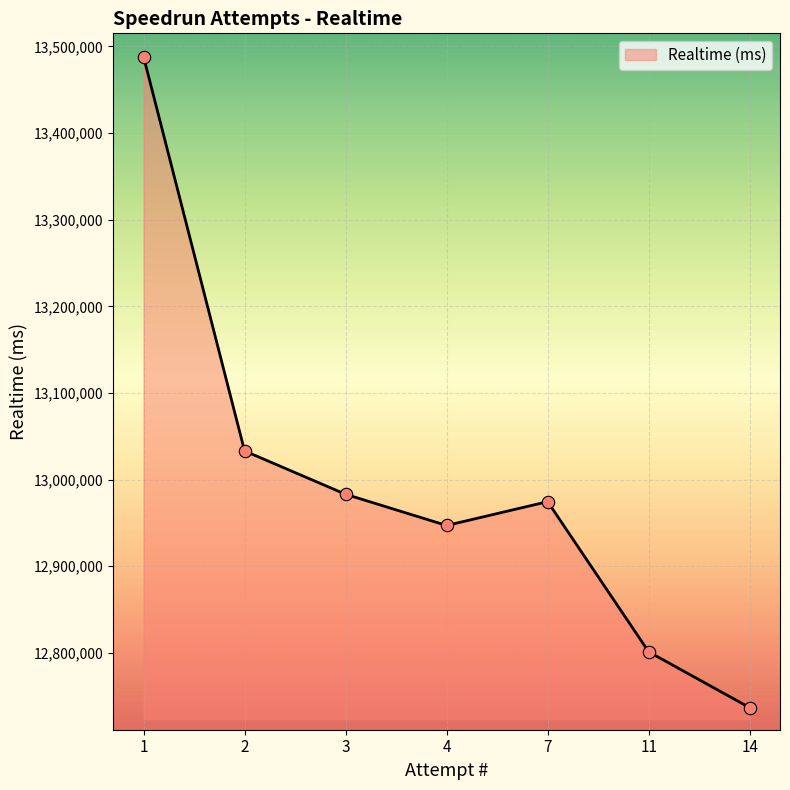

What is the change in value from 2 to 14?

-296321